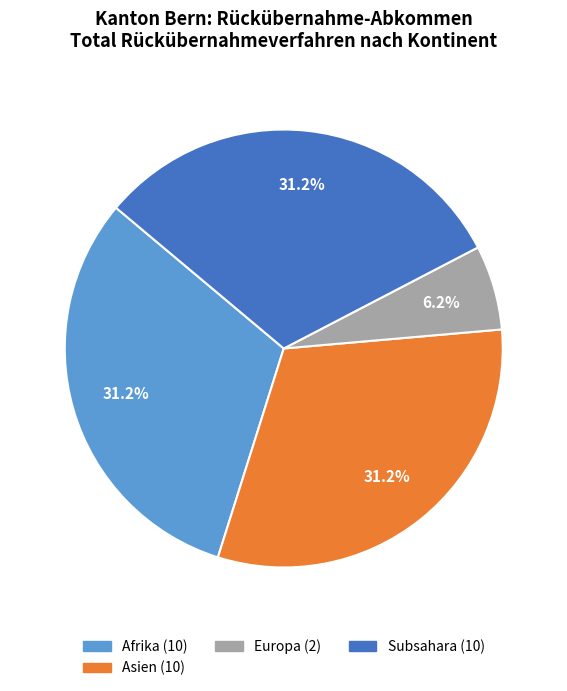

How many slices are in this pie chart?

4